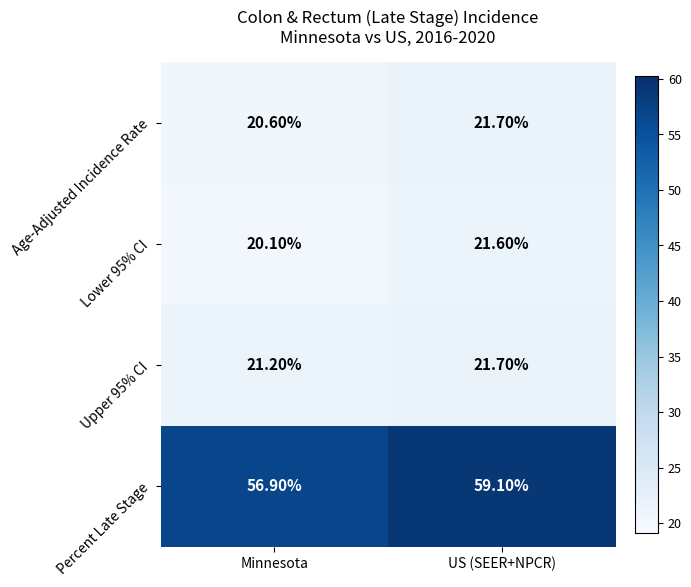

What is the sum of the Upper 95% CI values at US (SEER+NPCR) and Minnesota?

42.9